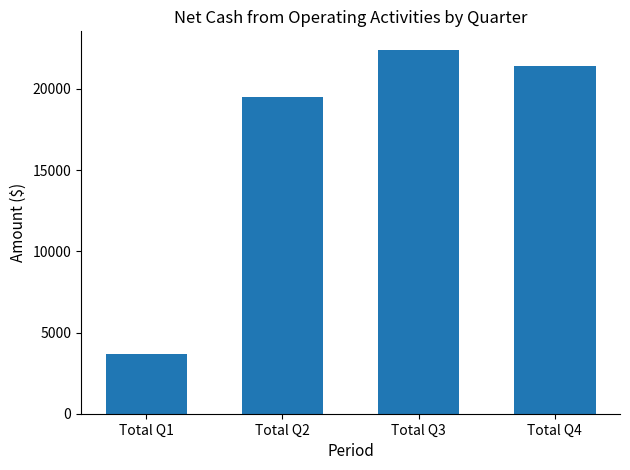

What is the greatest value displayed?

22419.4